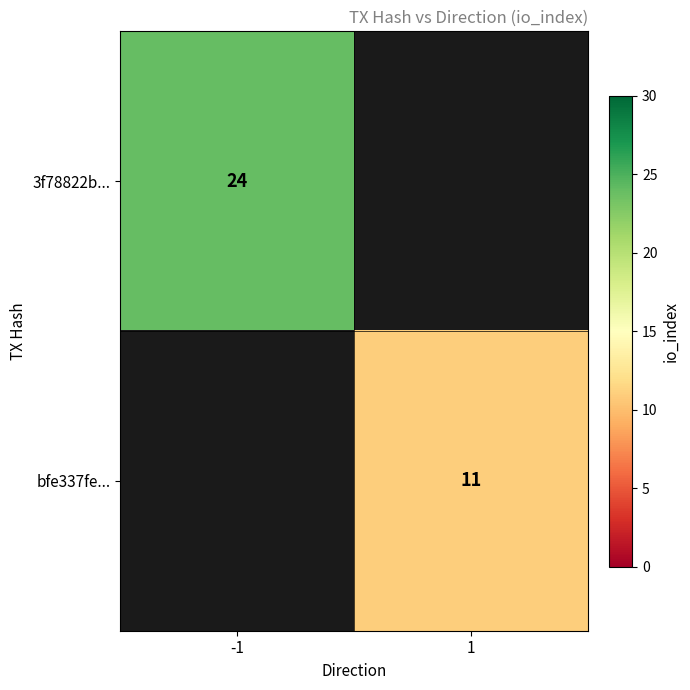

What is the greatest value displayed?

24.0